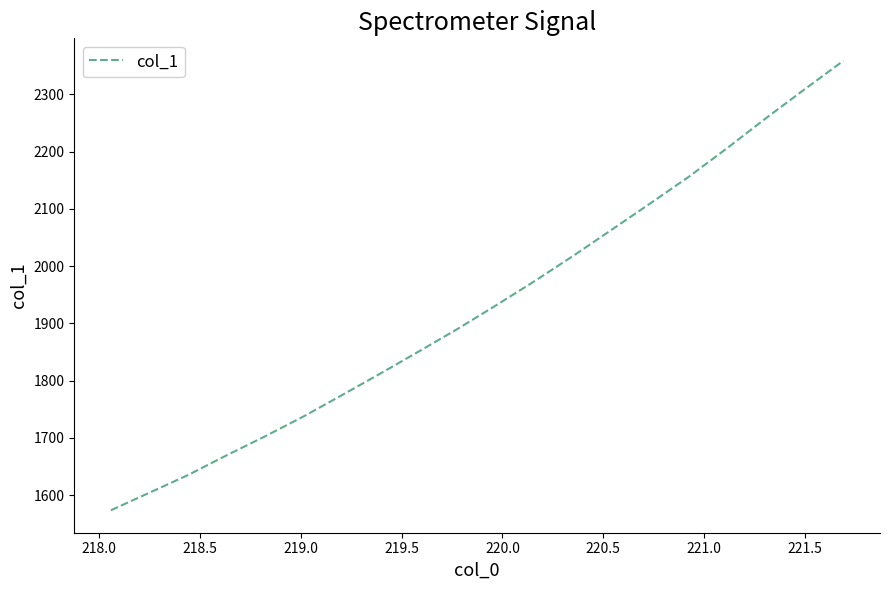

What is the smallest value displayed?

1573.6